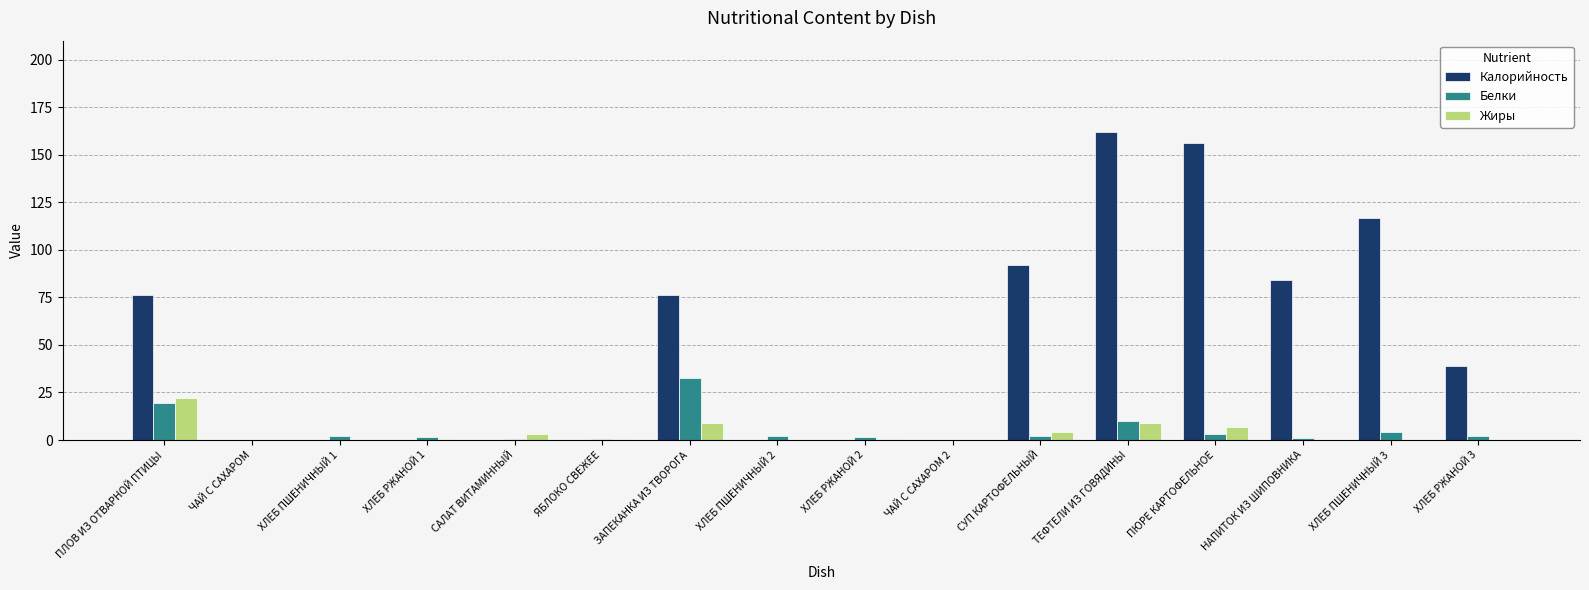

Read the Жиры value at САЛАТ ВИТАМИННЫЙ.

3.1